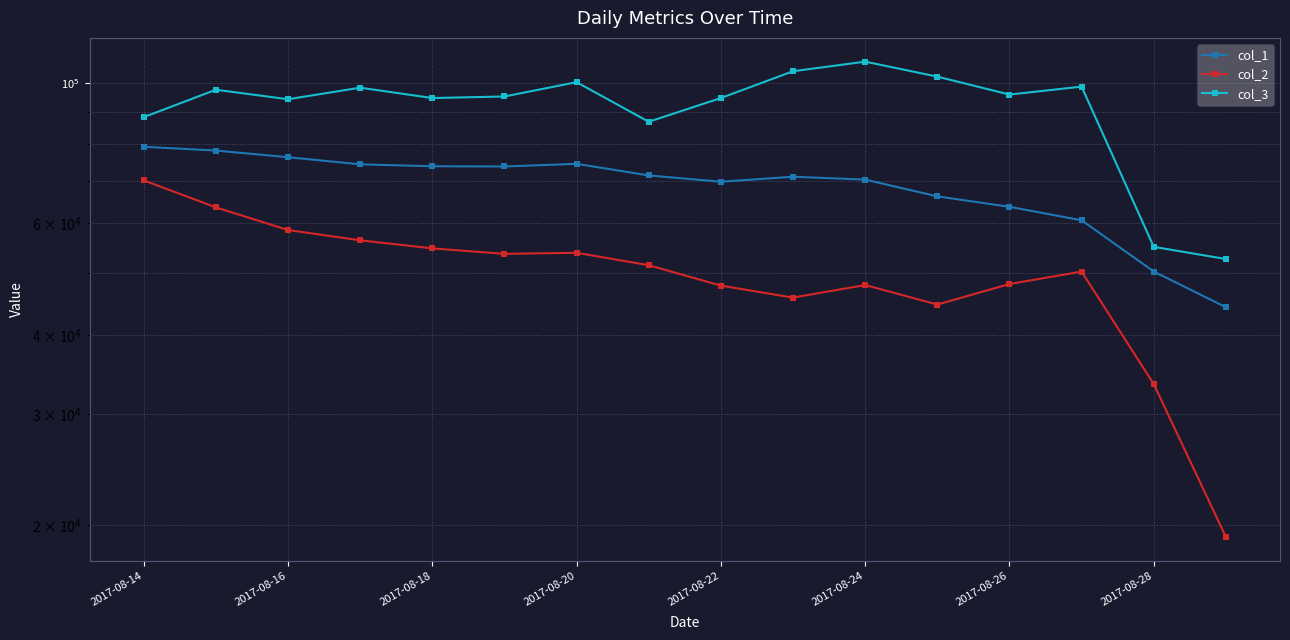

Which series has the largest range (max minus min)?

col_3